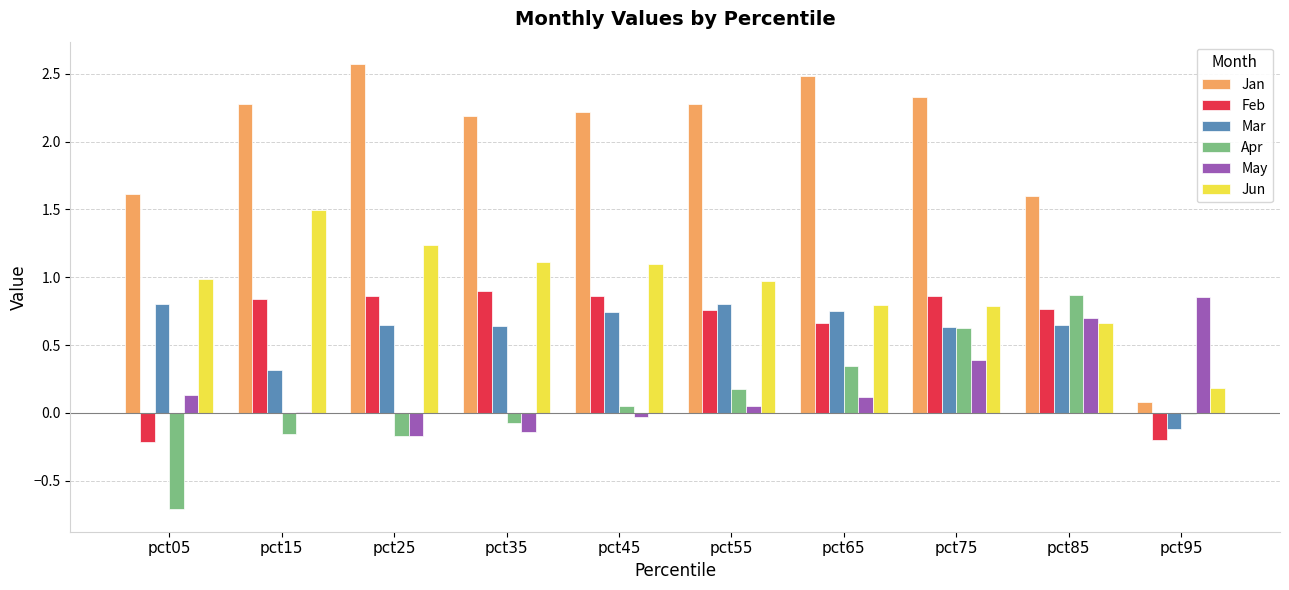

At which category does the chart reach its peak across all series?

pct25